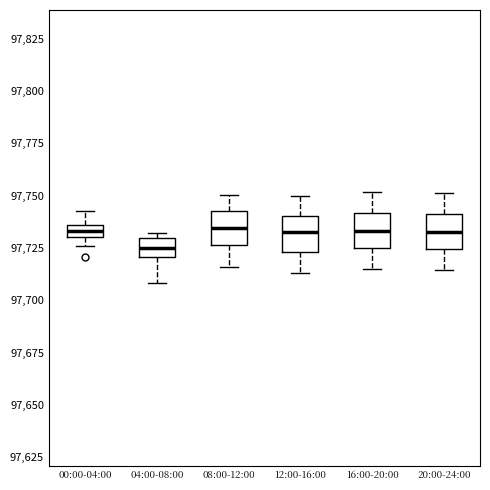

Where does the median line of the box for 04:00-08:00 sit on the y-axis? The values are not printed on the chart, so give them approximately, as read against the axis.

97725